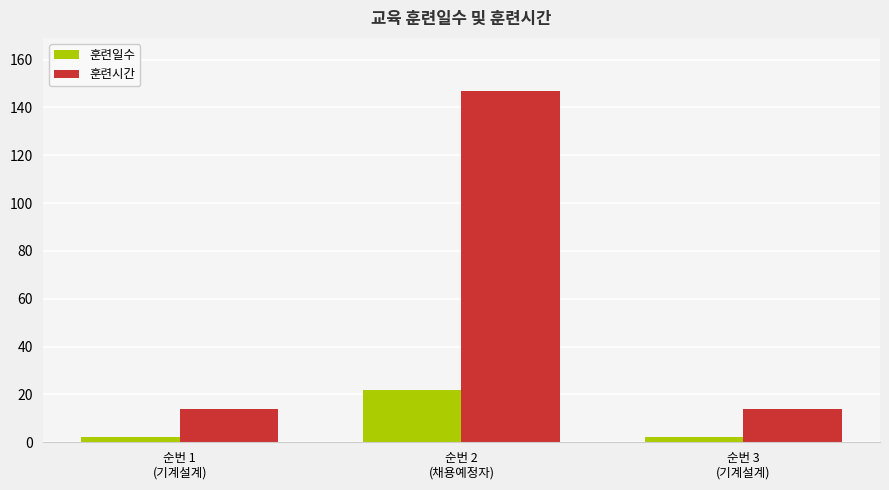

Which series has the largest total across all categories?

훈련시간